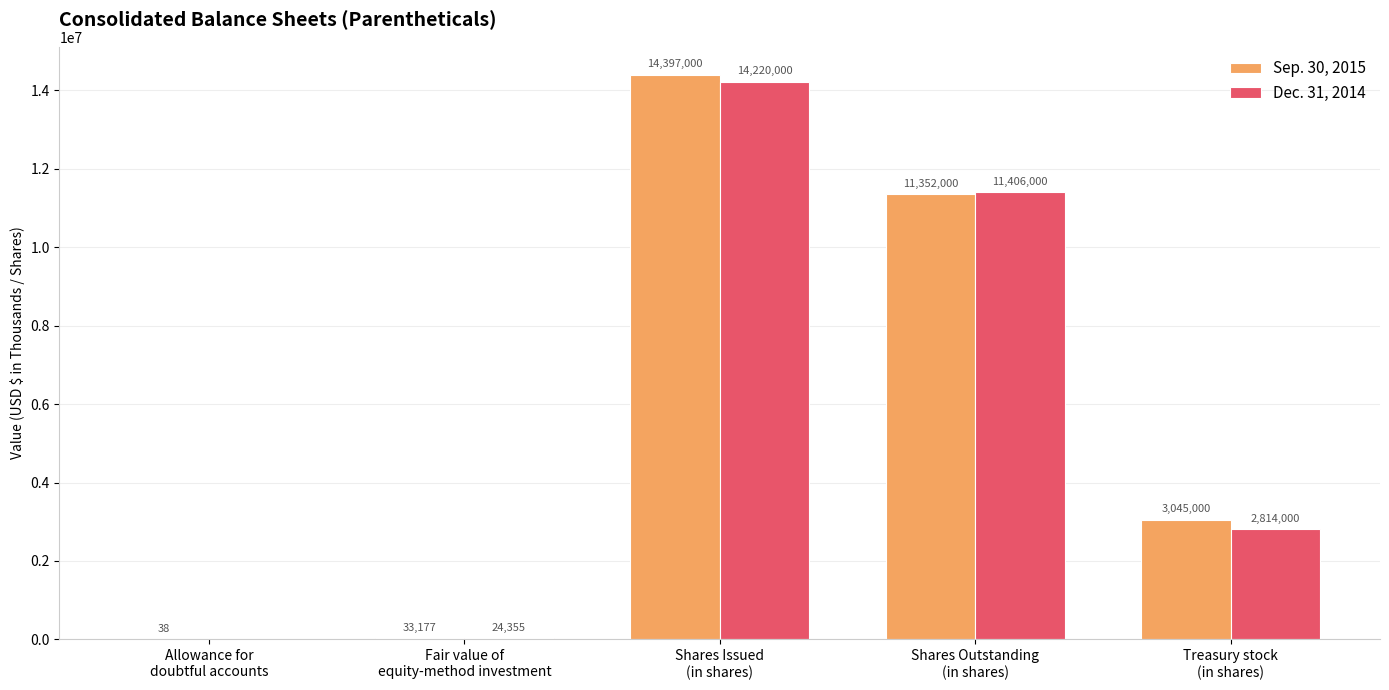

Which series has the largest total across all categories?

Sep. 30, 2015